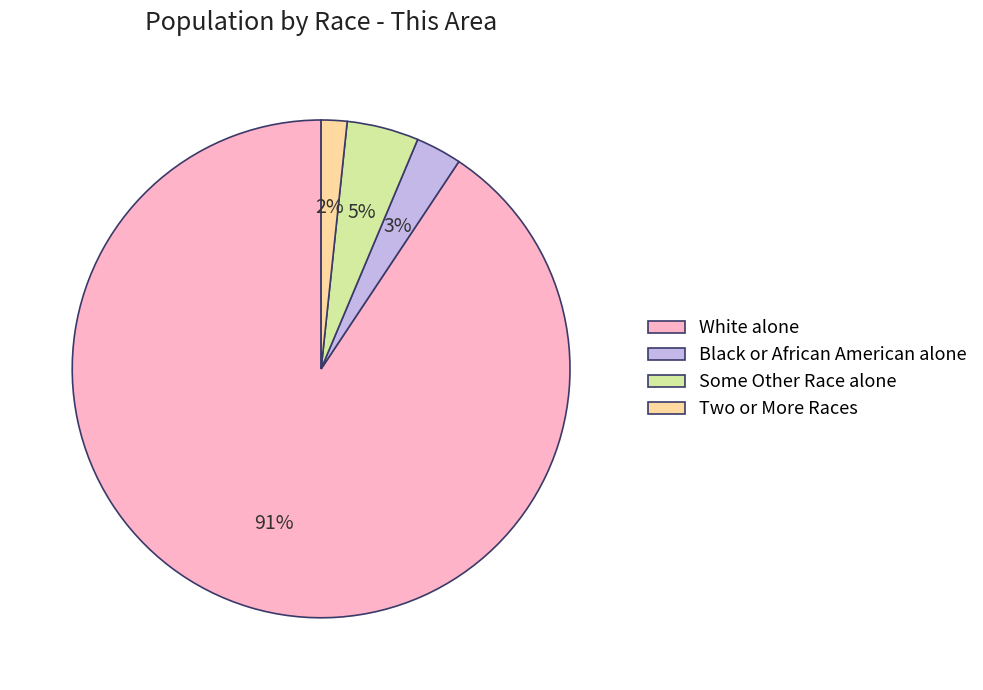

Between Two or More Races and Black or African American alone, which is larger?

Black or African American alone